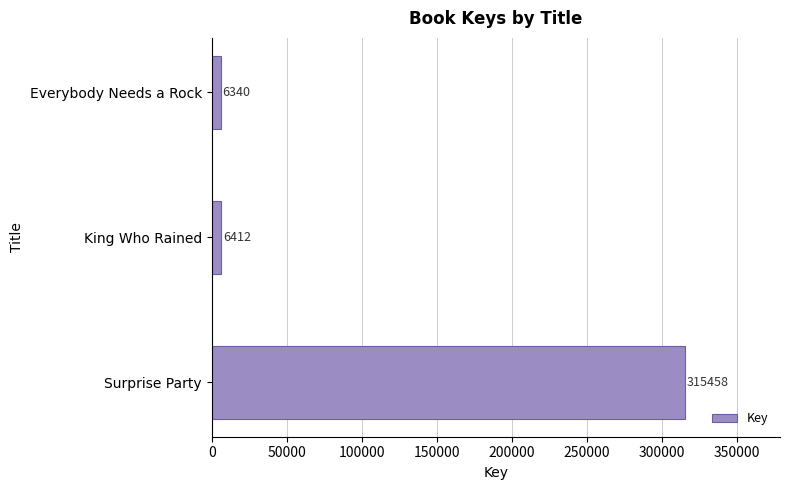

What is the smallest value displayed?

6340